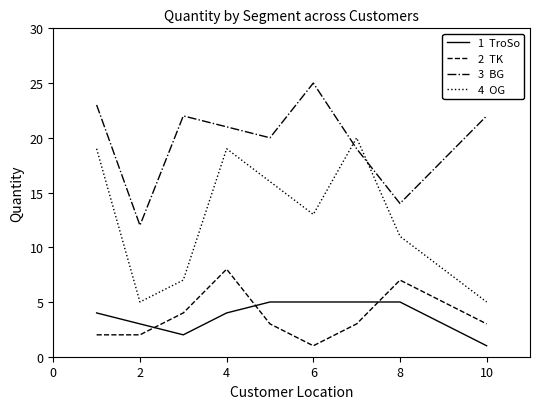

What is the greatest value displayed?

25